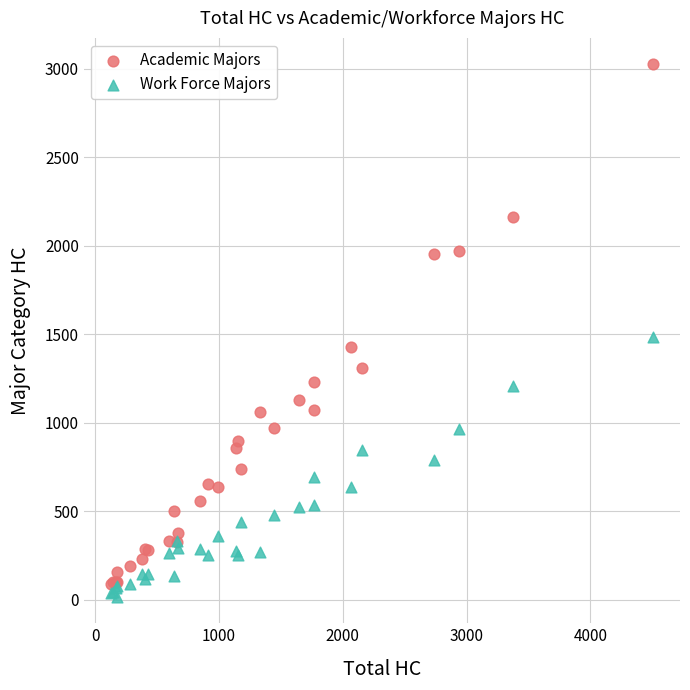

Across all series, what Y value is closest to 1520?

1481